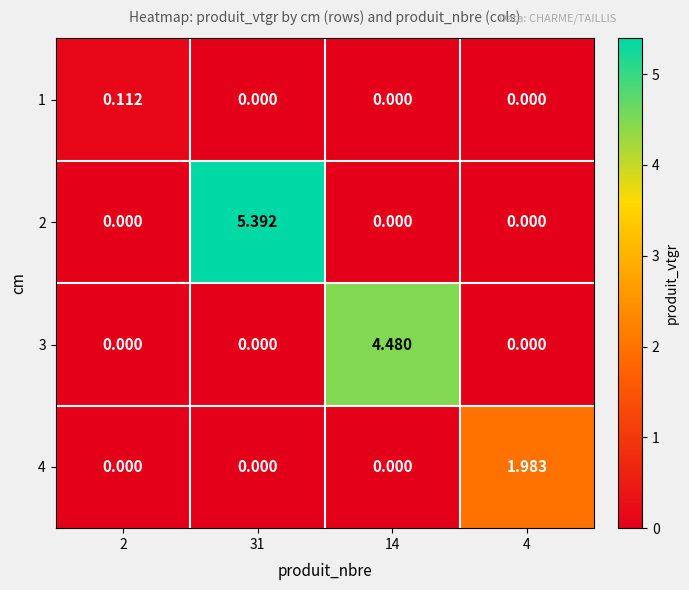

How many categories are shown in the chart?

4